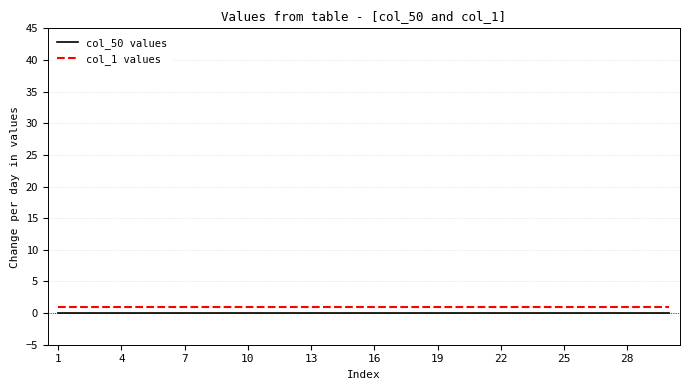

True or false: col_50 values and col_1 values intersect in this chart.

False